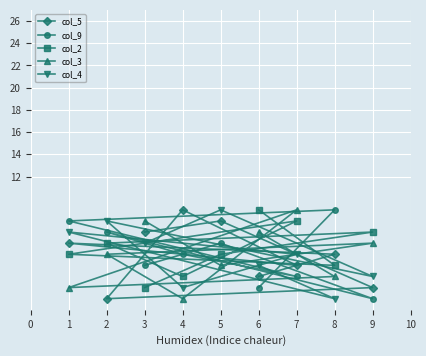

What is the difference between the maximum and minimum values in the col_9 series?

8